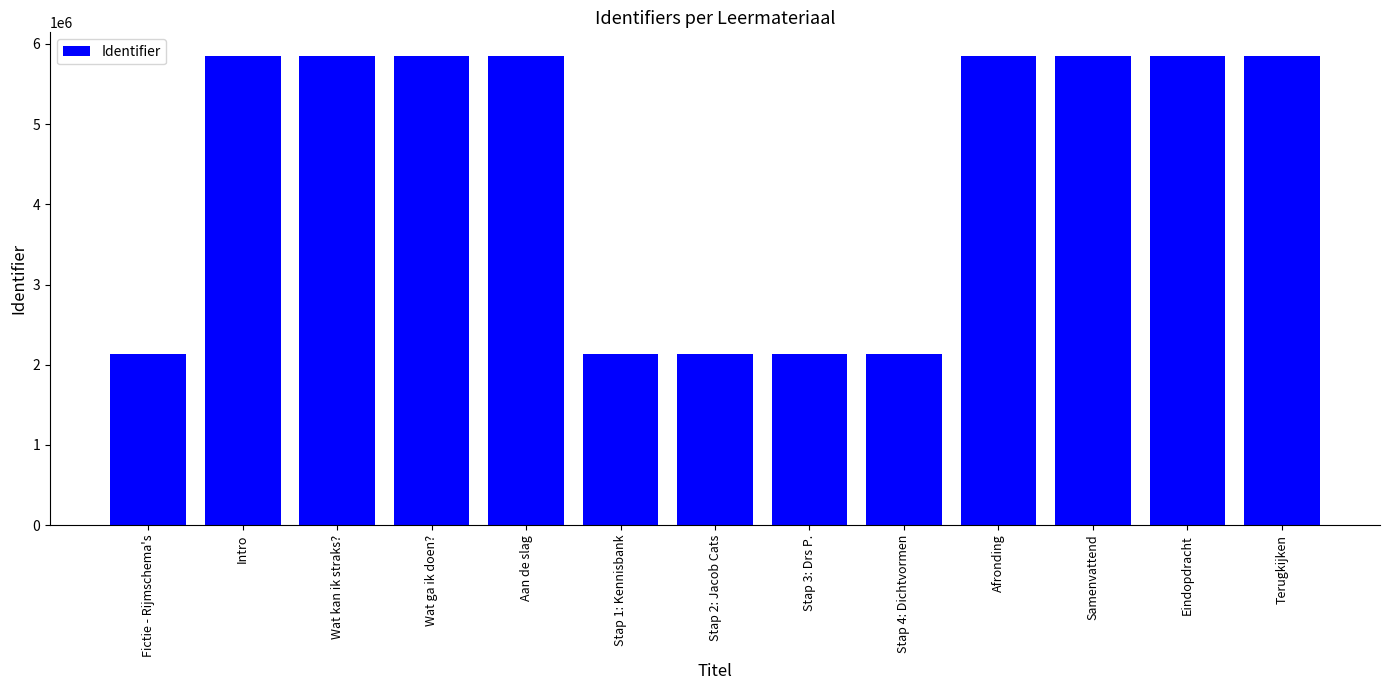

What is the smallest value displayed?

2137840